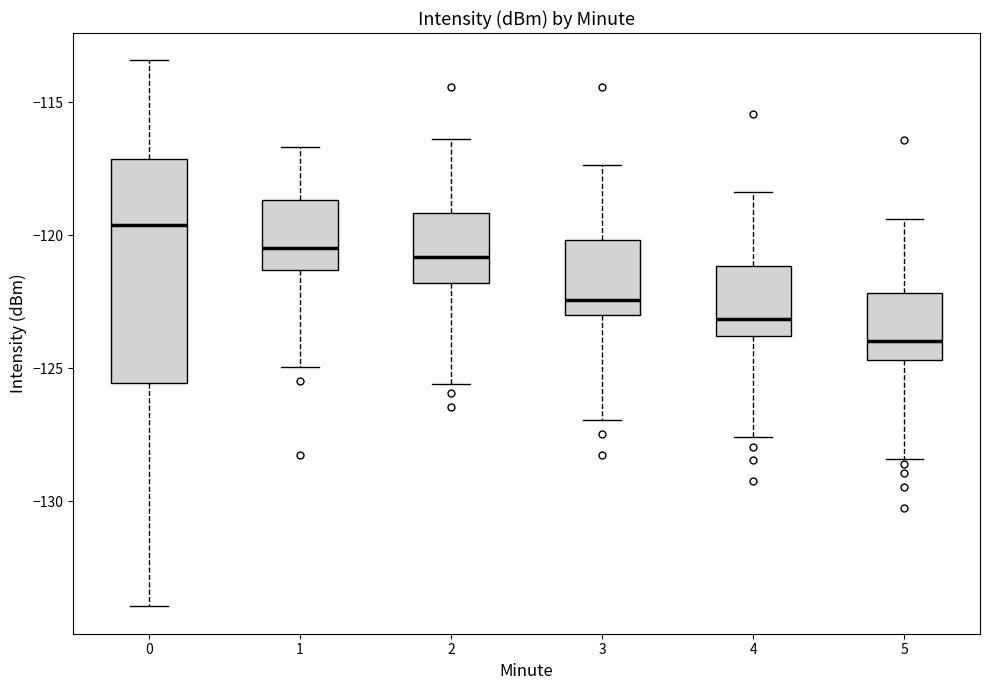

Reading left to right, transcribe this box plot: for each box, give where its median line is, the range the box spans, and where its two whiskers end, as read against the y-axis. The values are not printed on the chart, so give them approximately, as read against the axis.

0: median -119.5, box -125.5 to -117.0, whiskers -134.0 to -113.5
1: median -120.5, box -121.5 to -118.5, whiskers -125.0 to -116.5
2: median -121.0, box -122.0 to -119.0, whiskers -125.5 to -116.5
3: median -122.5, box -123.0 to -120.0, whiskers -127.0 to -117.5
4: median -123.0, box -124.0 to -121.0, whiskers -127.5 to -118.5
5: median -124.0, box -124.5 to -122.0, whiskers -128.5 to -119.5